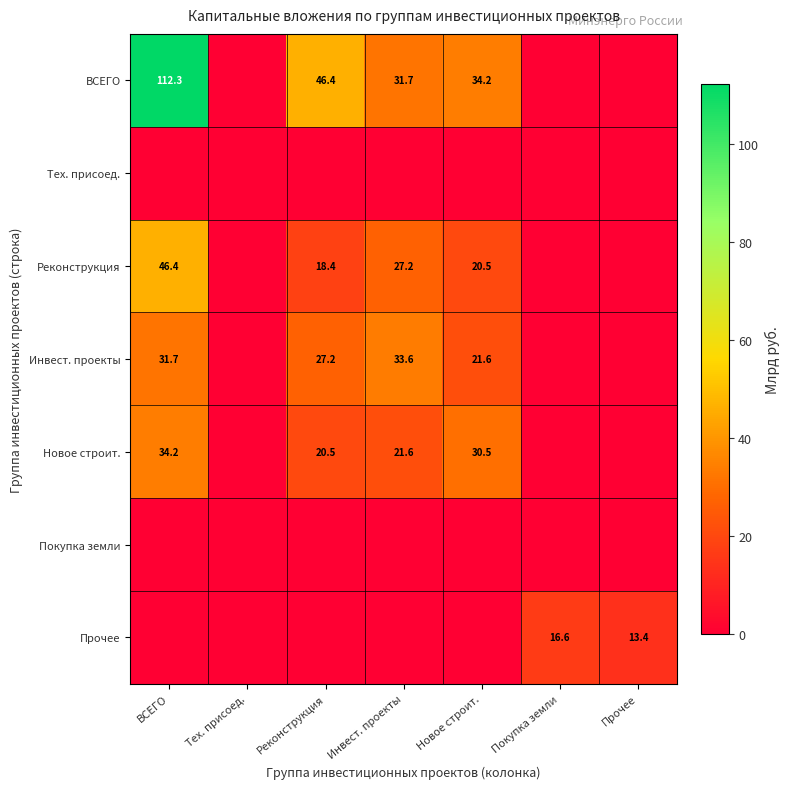

The Инвест. проекты series shows 31.7 at ВСЕГО. True or false?

True